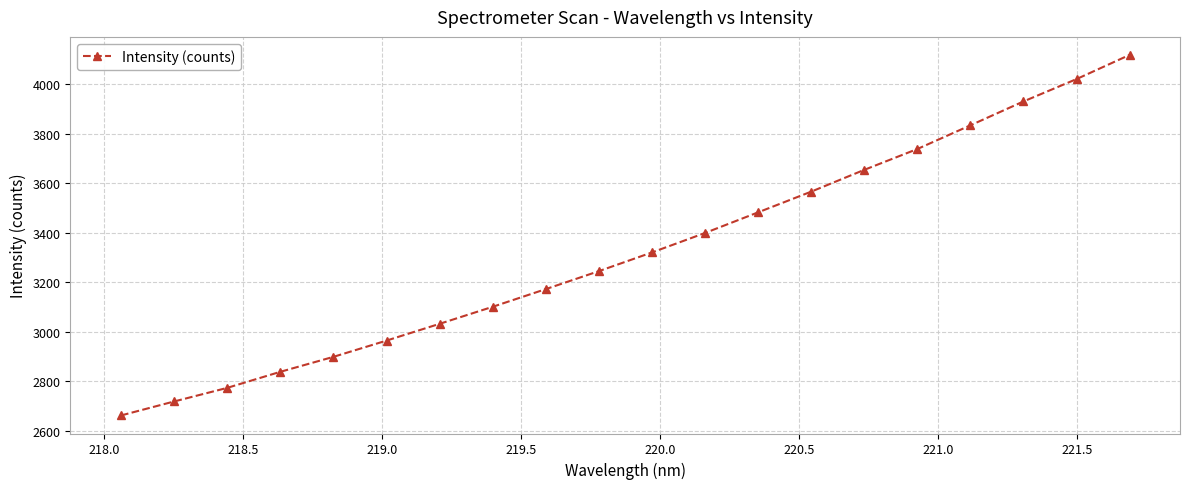

What is the smallest value displayed?

2662.5